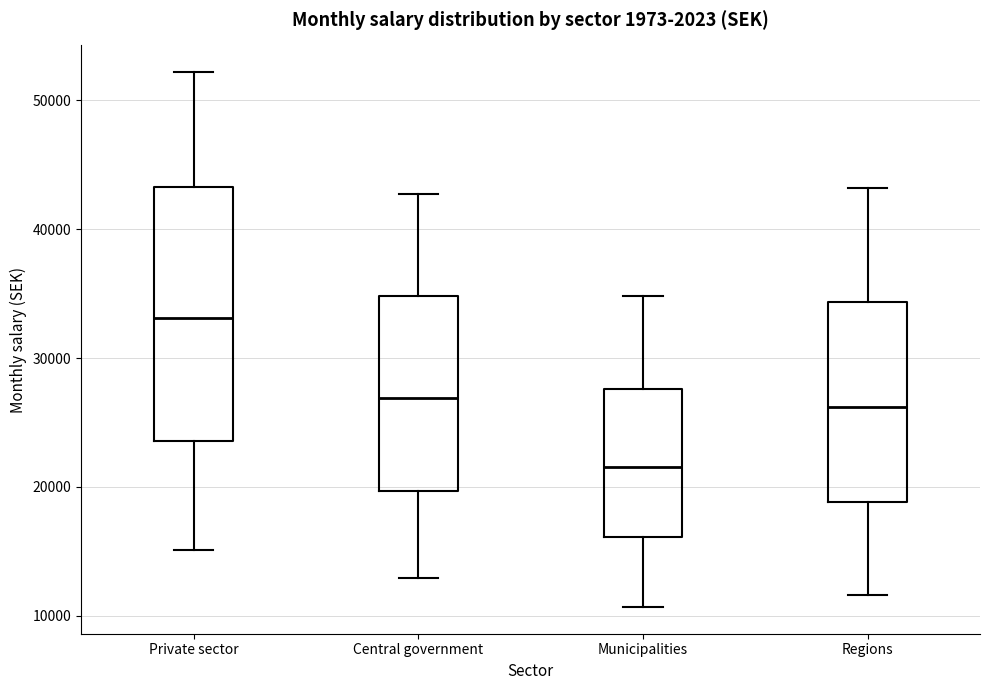

Which box has the highest median line?

Private sector